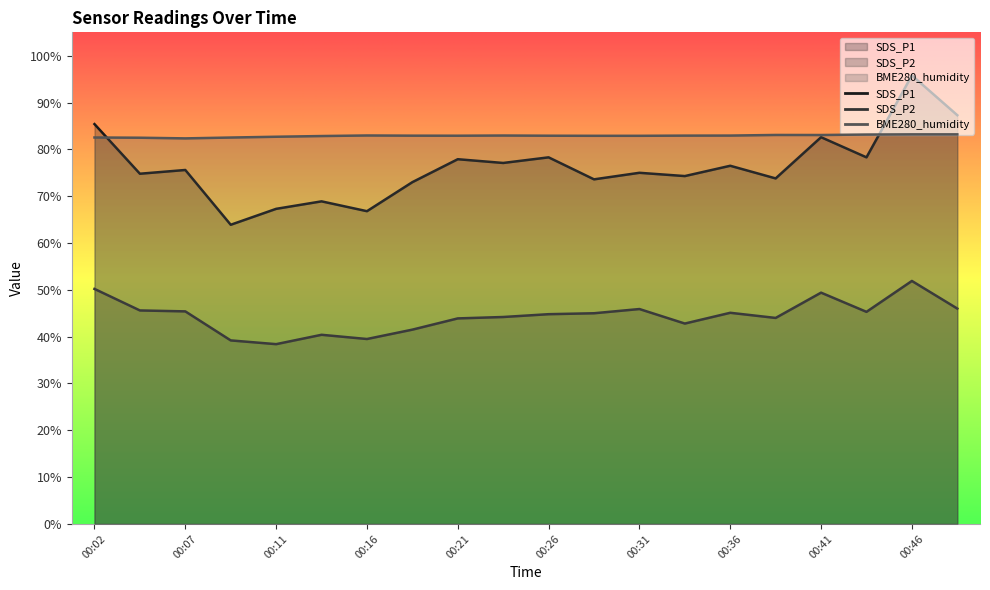

Where is SDS_P1 nearest to the value 79?

00:26